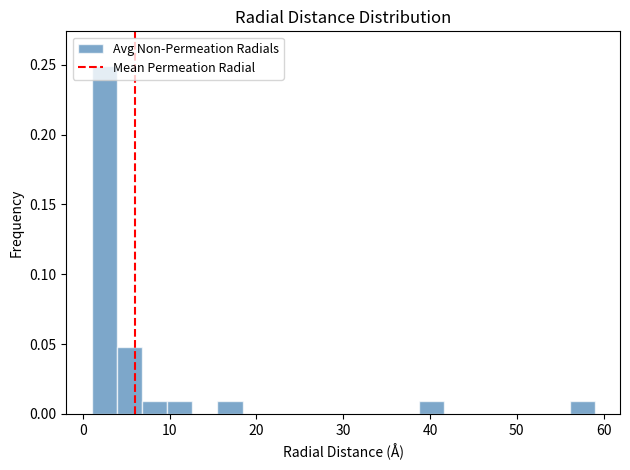

Read against the x-axis, roughly where is the centre of the tallest bar?

2